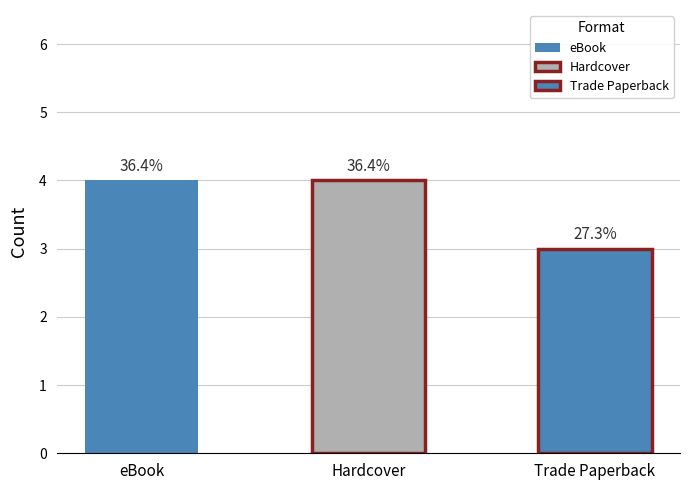

What value does the data have at eBook?

4